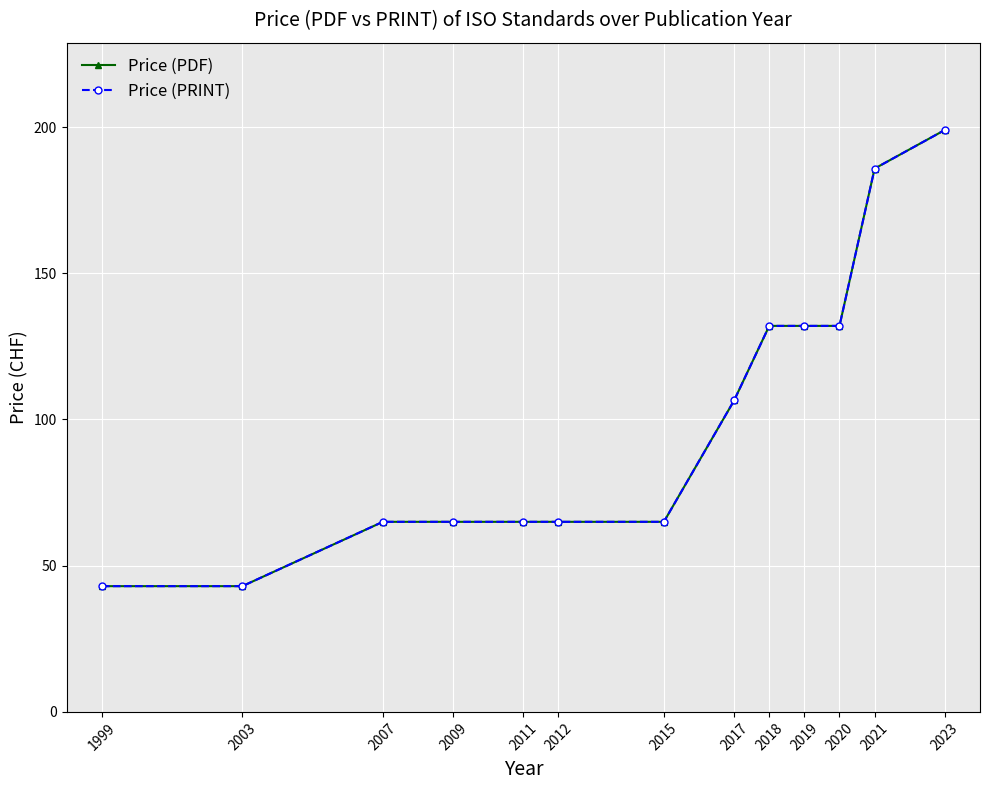

Does the chart have visible grid lines?

Yes